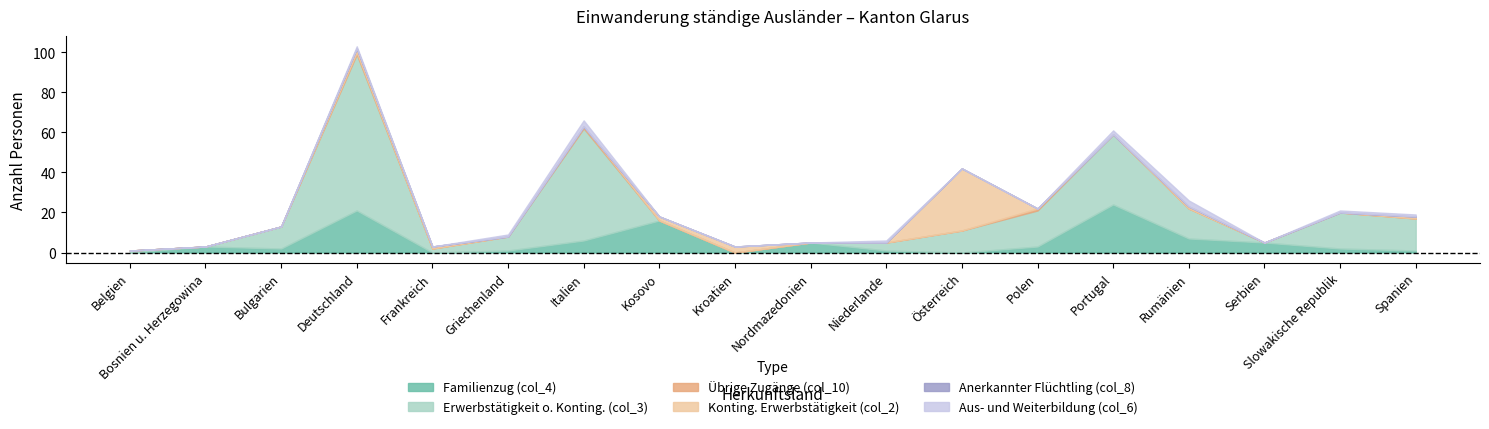

True or false: Aus- und Weiterbildung (col_6) and Erwerbstätigkeit o. Konting. (col_3) intersect in this chart.

False